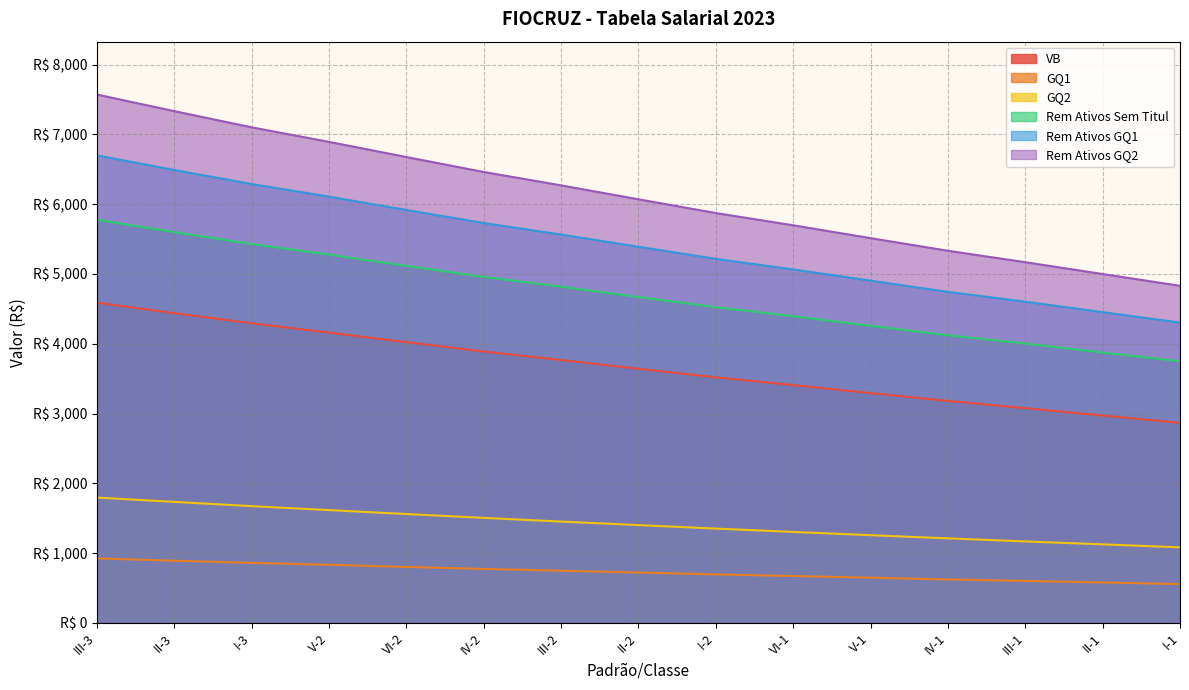

What is the label of the 7th point from the left?

III-2